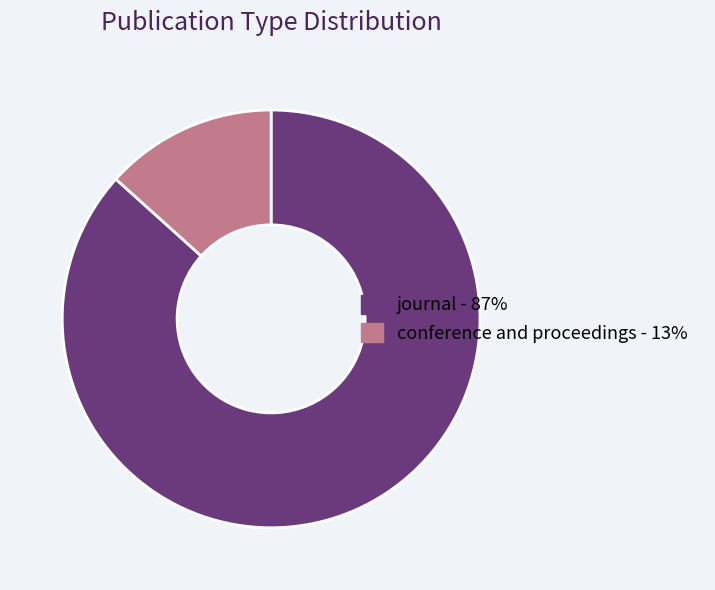

What is the smallest slice in the pie chart?

conference and proceedings